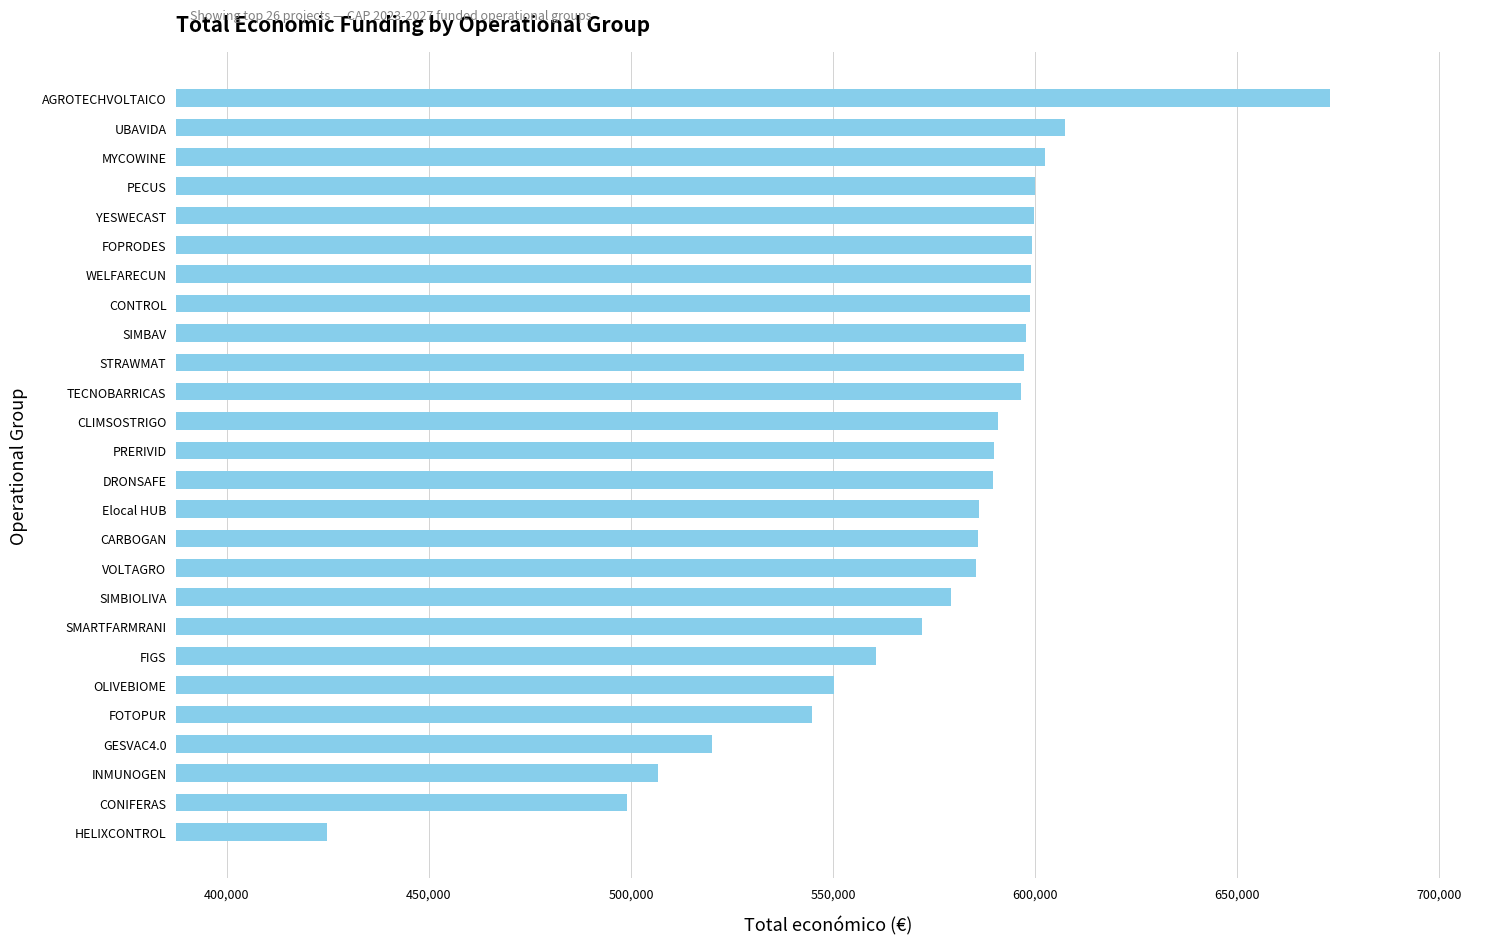

The value at CLIMSOSTRIGO is 590712. True or false?

True